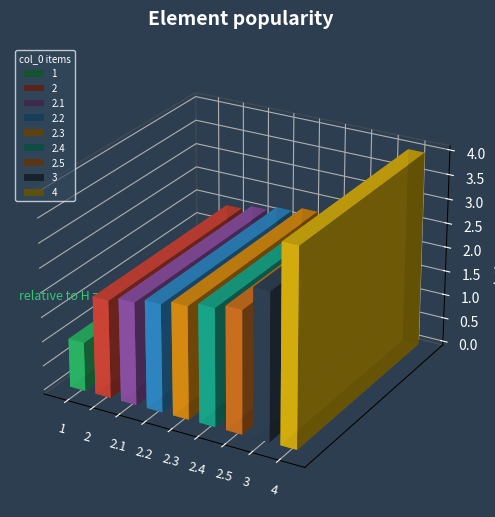

What is the approximate value at 2.5?

2.5